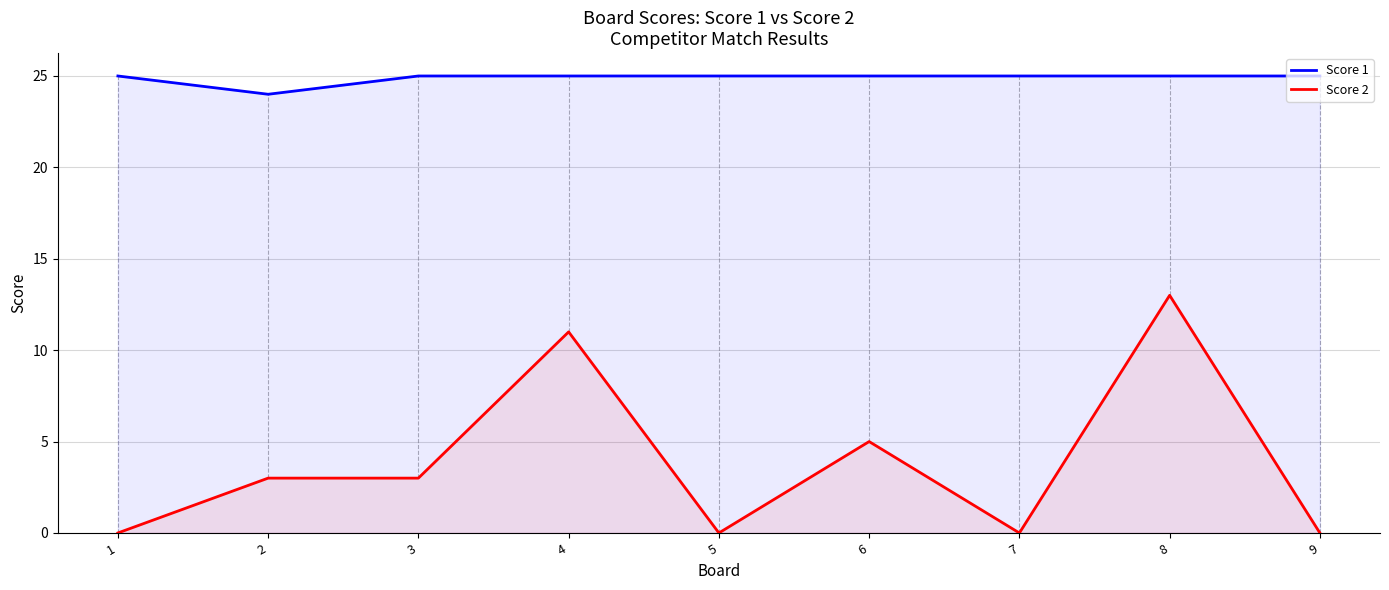

What is the sum of all Score 1 values?

224